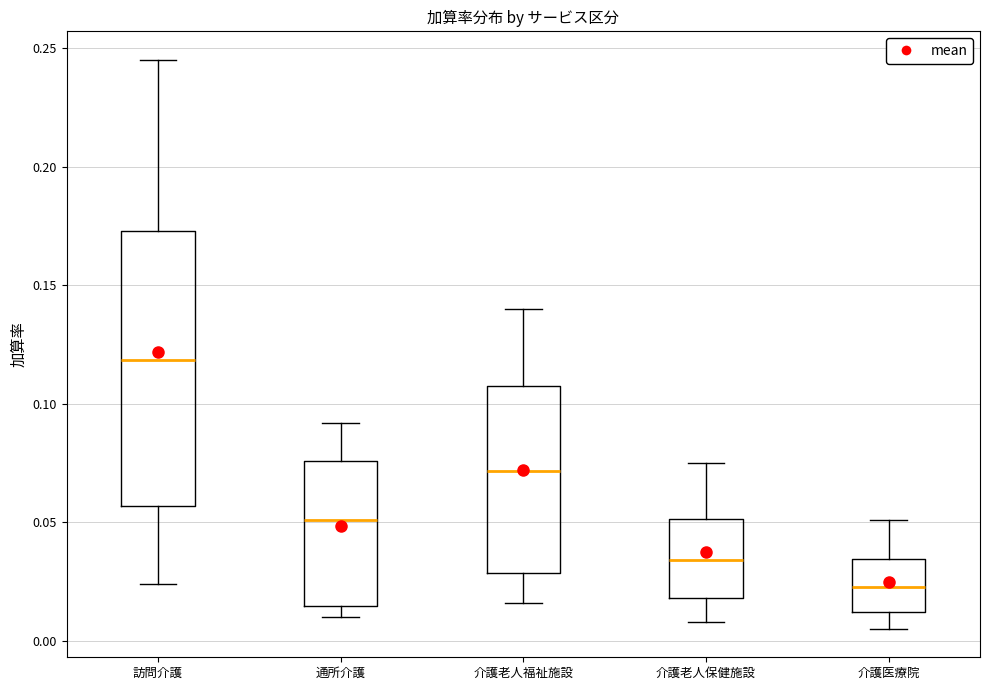

Reading left to right, read every box against the y-axis: the position of its median line, the range the box covers, and the ends of its whiskers. The values are not printed on the chart, so give them approximately, as read against the axis.

訪問介護: median 0.120, box 0.055 to 0.175, whiskers 0.025 to 0.245
通所介護: median 0.050, box 0.015 to 0.075, whiskers 0.010 to 0.090
介護老人福祉施設: median 0.070, box 0.030 to 0.105, whiskers 0.015 to 0.140
介護老人保健施設: median 0.035, box 0.020 to 0.050, whiskers 0.010 to 0.075
介護医療院: median 0.025, box 0.010 to 0.035, whiskers 0.005 to 0.050